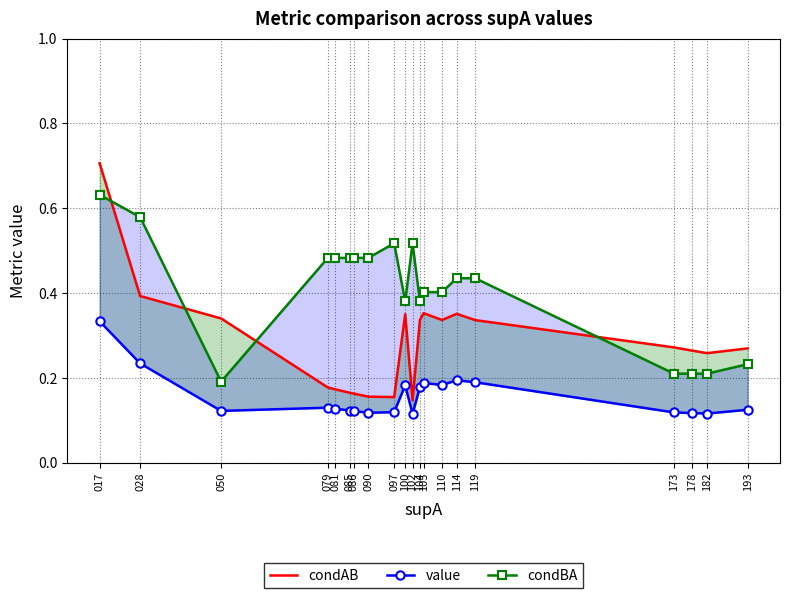

What is the sum of all value values?

3.1